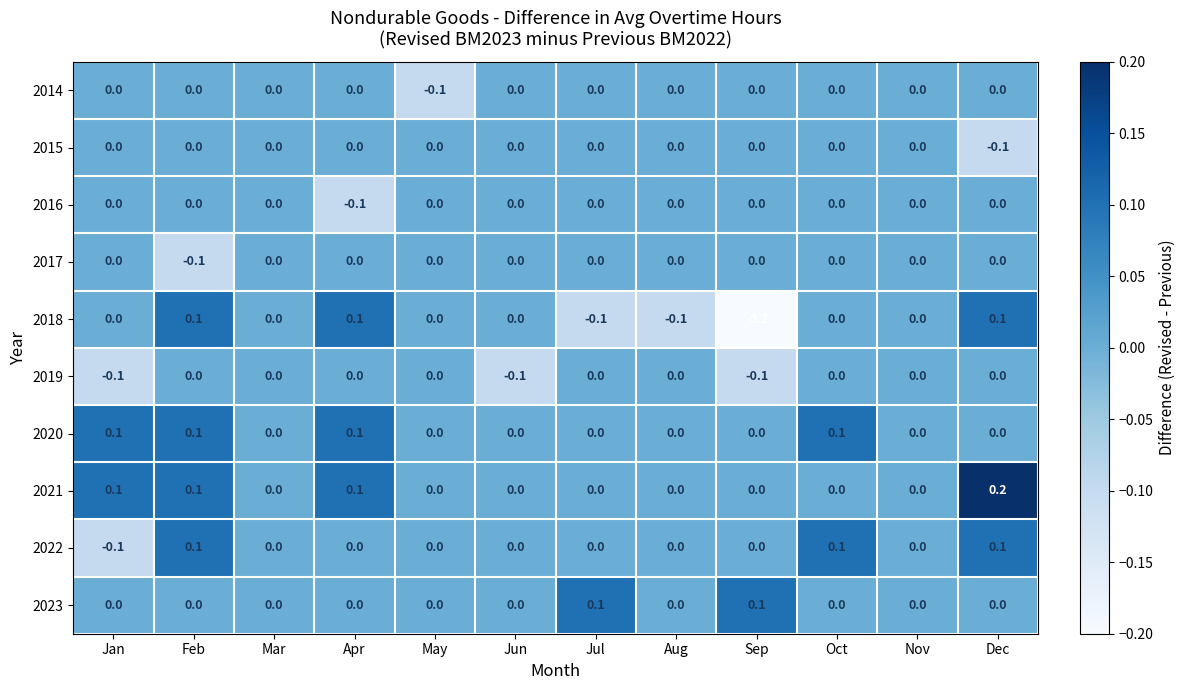

Which category has the lowest value in the 2017 series?

Feb